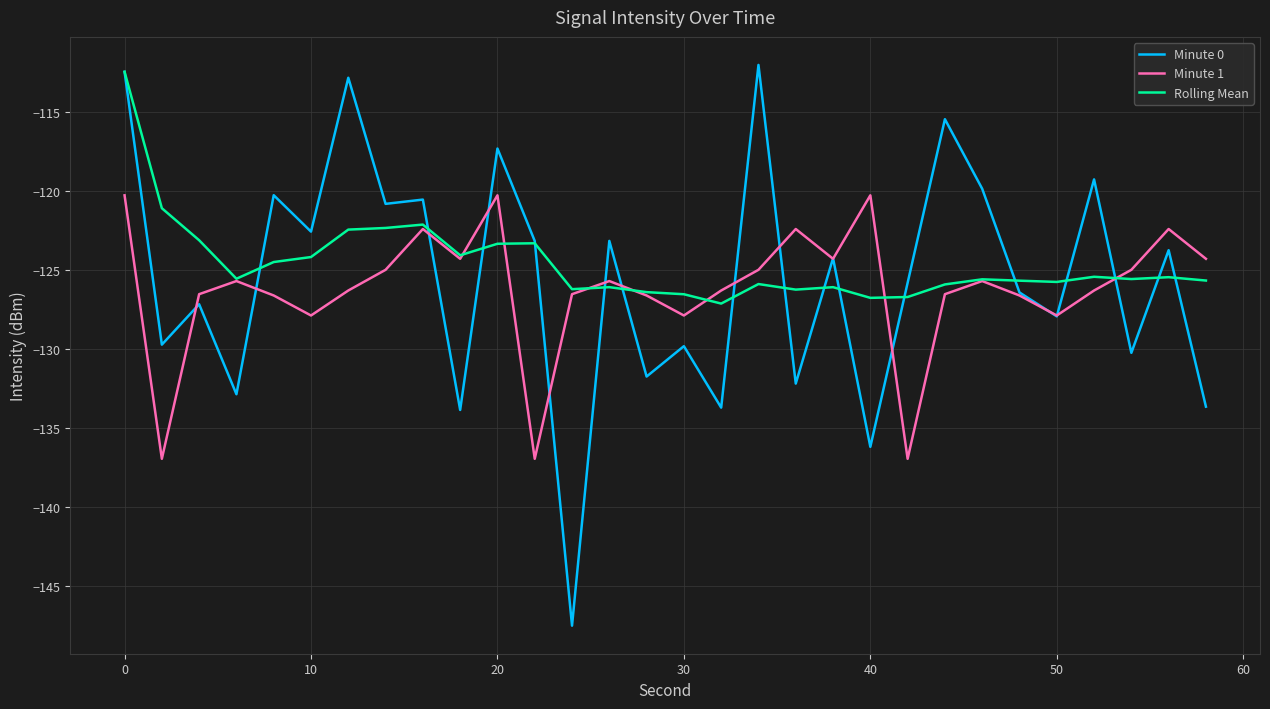

Which series has the widest spread of values?

Minute 0